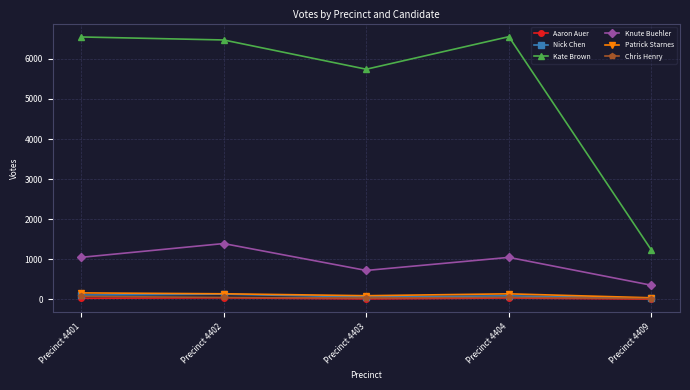

How many lines are shown in the chart?

6